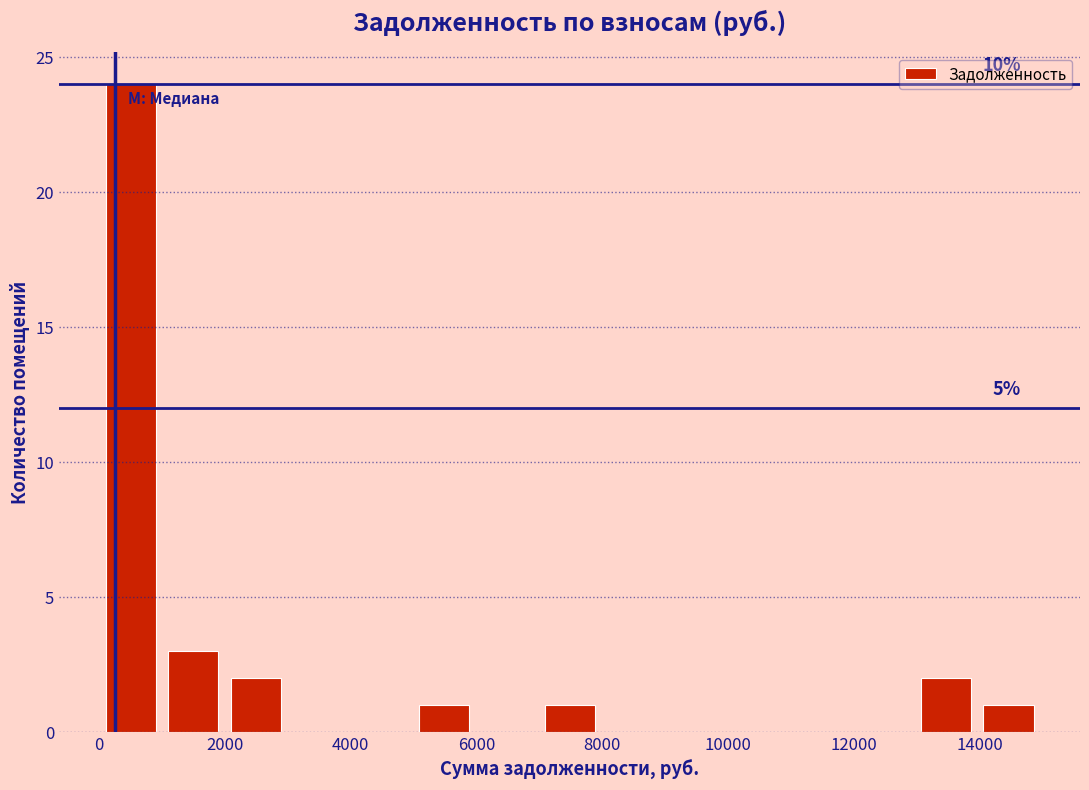

Over which range of the x-axis is the bar tallest?

0 to 1000